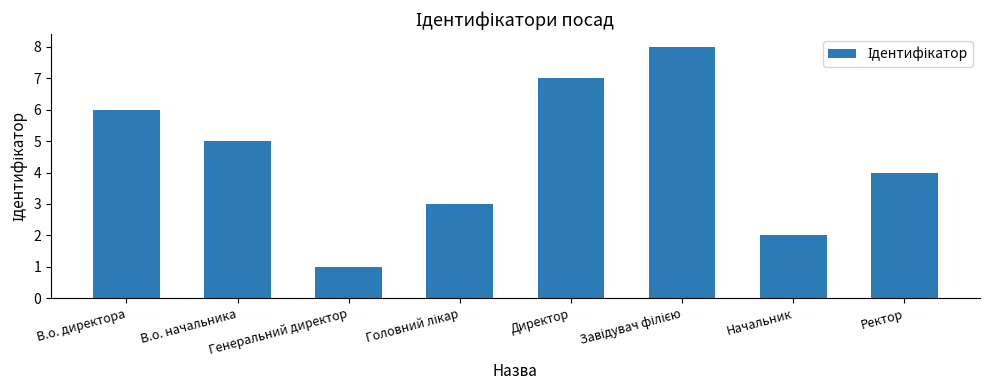

What is the sum of the values at В.о. директора and Начальник?

8